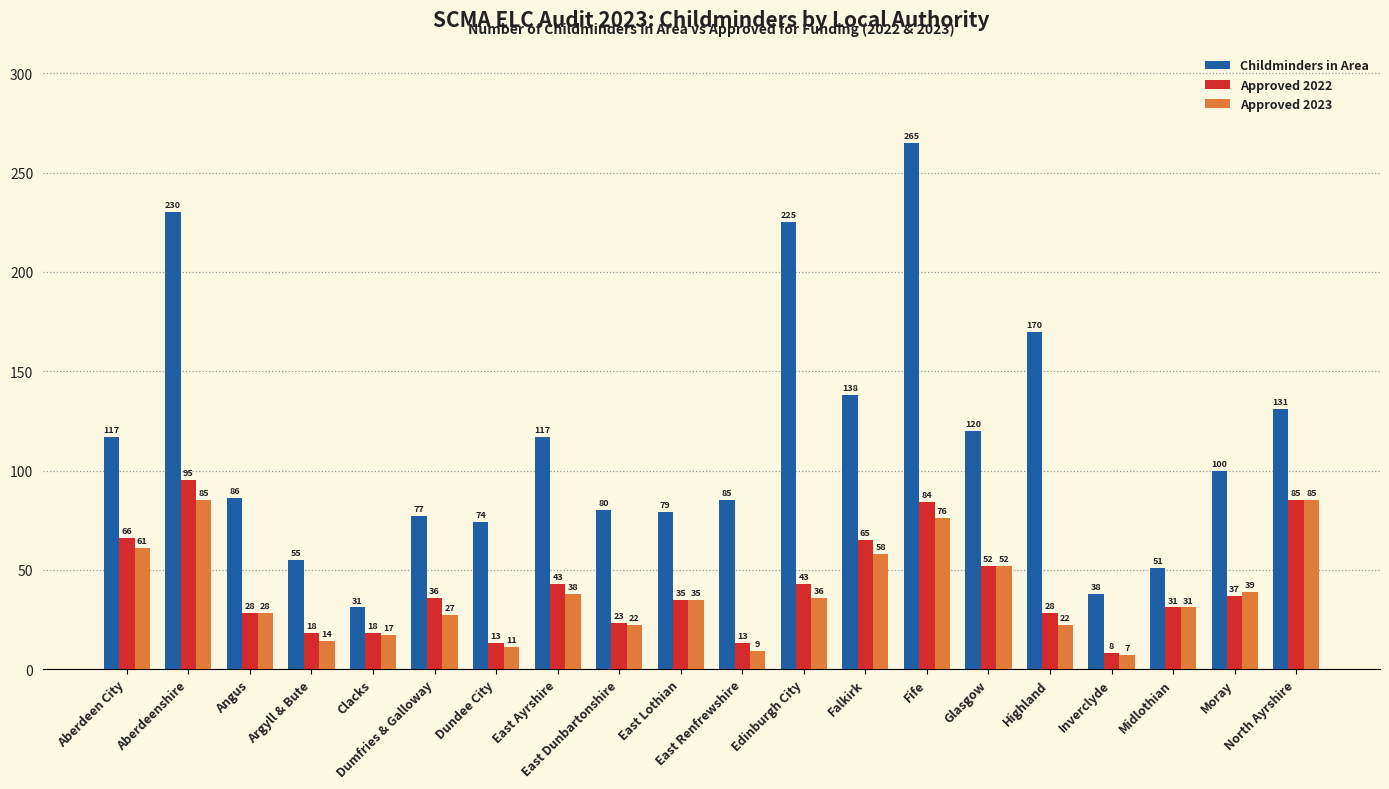

The Approved 2023 series shows 85 at Aberdeenshire. True or false?

True